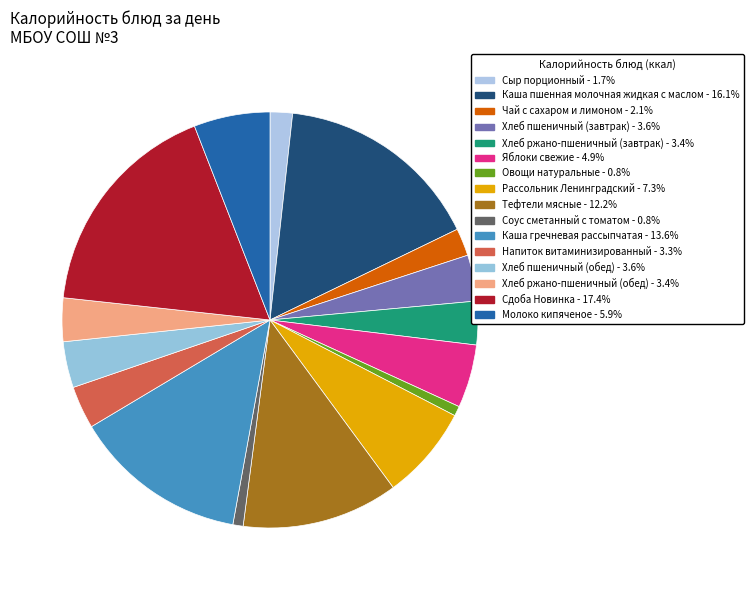

Rank the categories by value from highest to lowest.

Сдоба Новинка, Каша пшенная молочная жидкая с маслом, Каша гречневая рассыпчатая, Тефтели мясные, Рассольник Ленинградский, Молоко кипяченое, Яблоки свежие, Хлеб пшеничный (завтрак), Хлеб пшеничный (обед), Хлеб ржано-пшеничный (завтрак), Хлеб ржано-пшеничный (обед), Напиток витаминизированный, Чай с сахаром и лимоном, Сыр порционный, Соус сметанный с томатом, Овощи натуральные